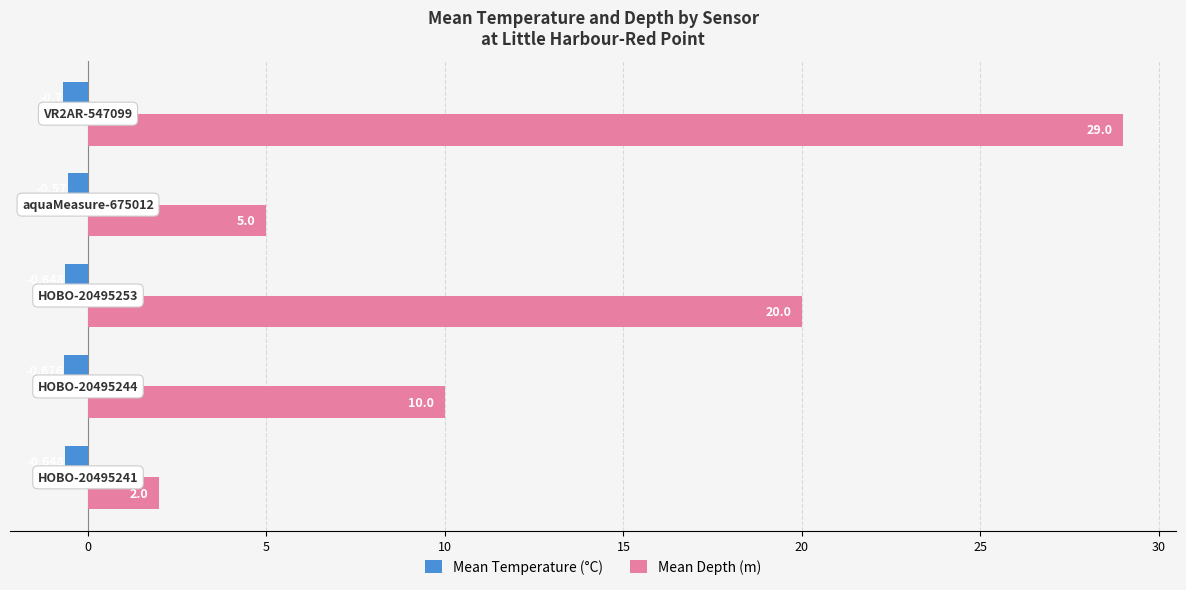

Which series has the largest total across all categories?

Mean Depth (m)